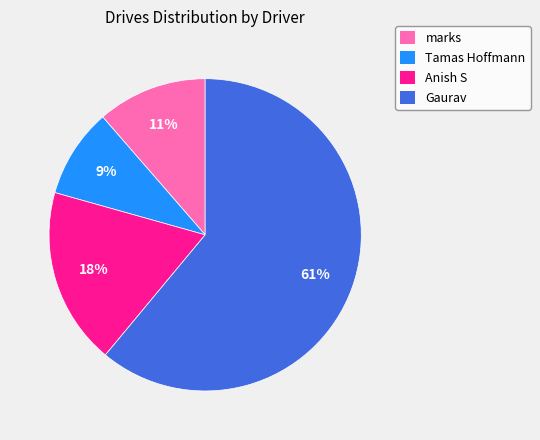

The marks slice represents 2% of the pie. True or false?

False